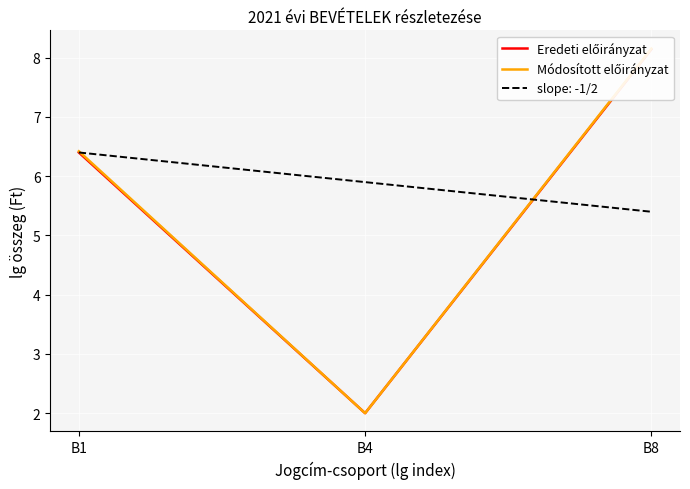

At which category does the chart reach its peak across all series?

B8